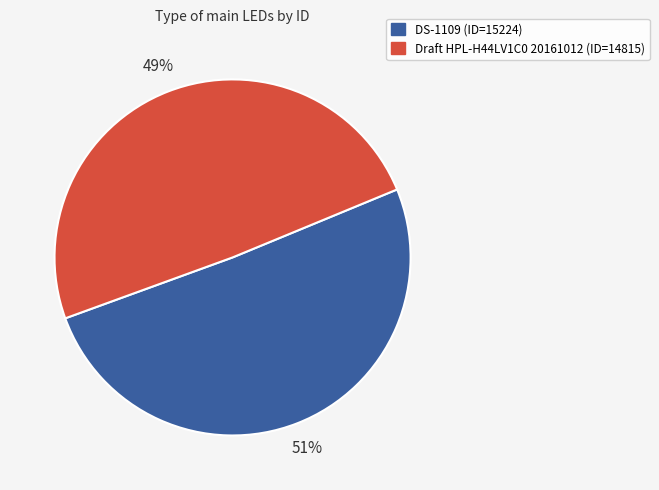

To the nearest percent, what portion does DS-1109 represent?

51%